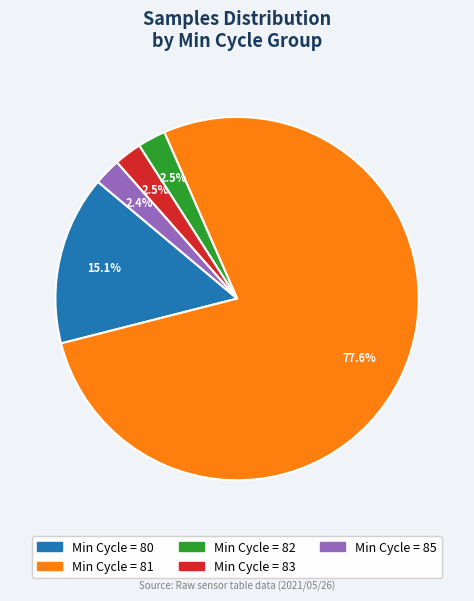

How many segments does this pie chart have?

5